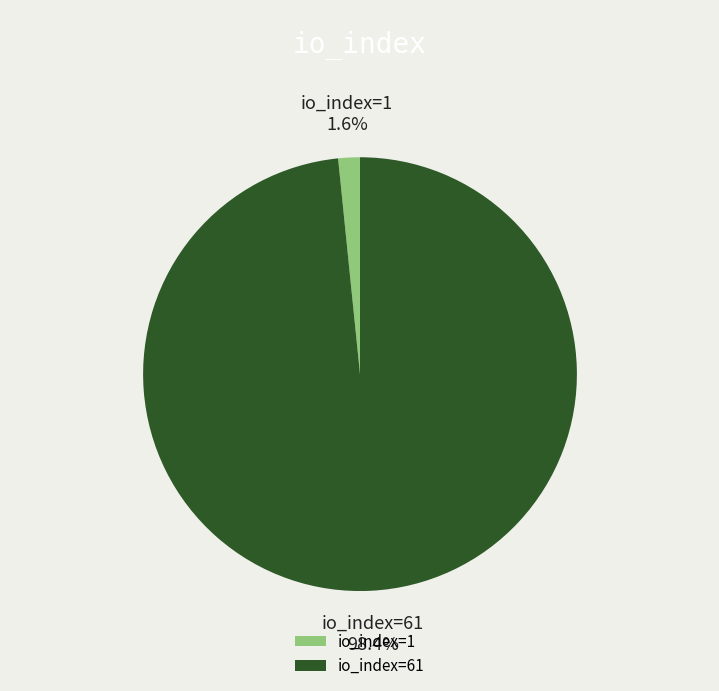

How many slices are in this pie chart?

2